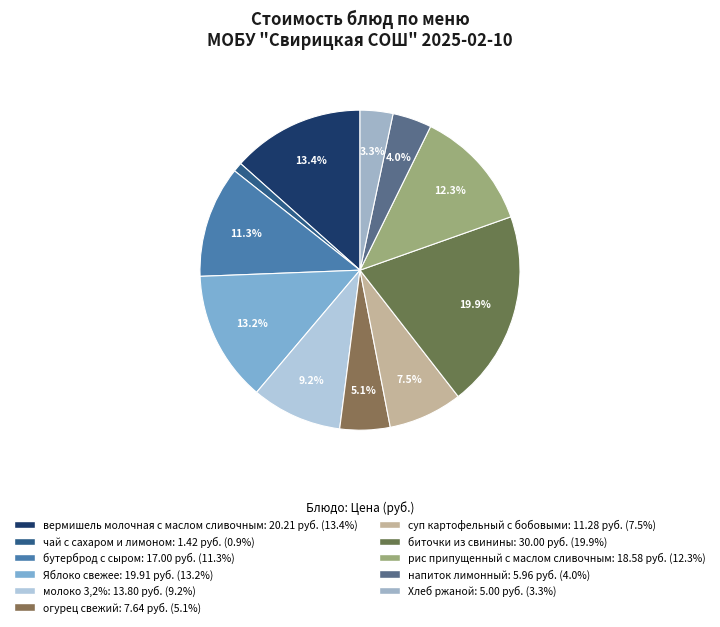

Combined, do молоко 3,2% and огурец свежий account for over 50%?

No